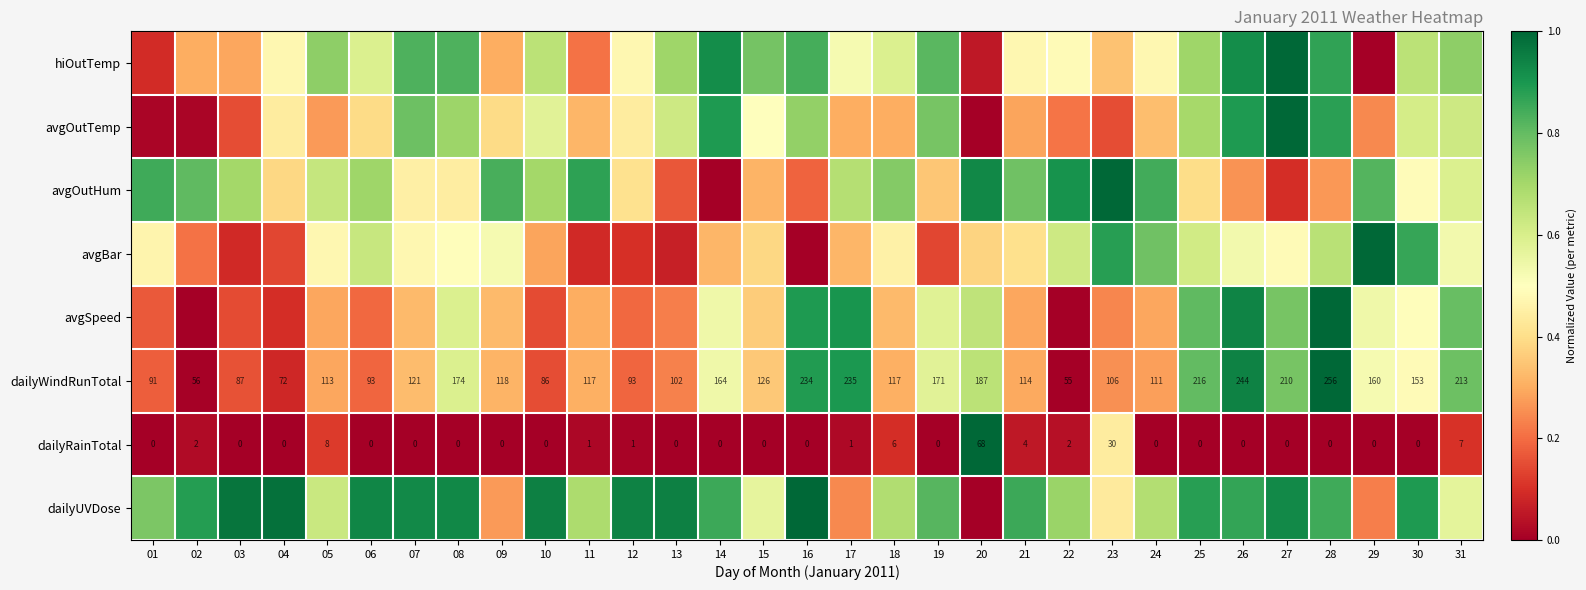

What is the difference between the highest and lowest values at 26?

0.9